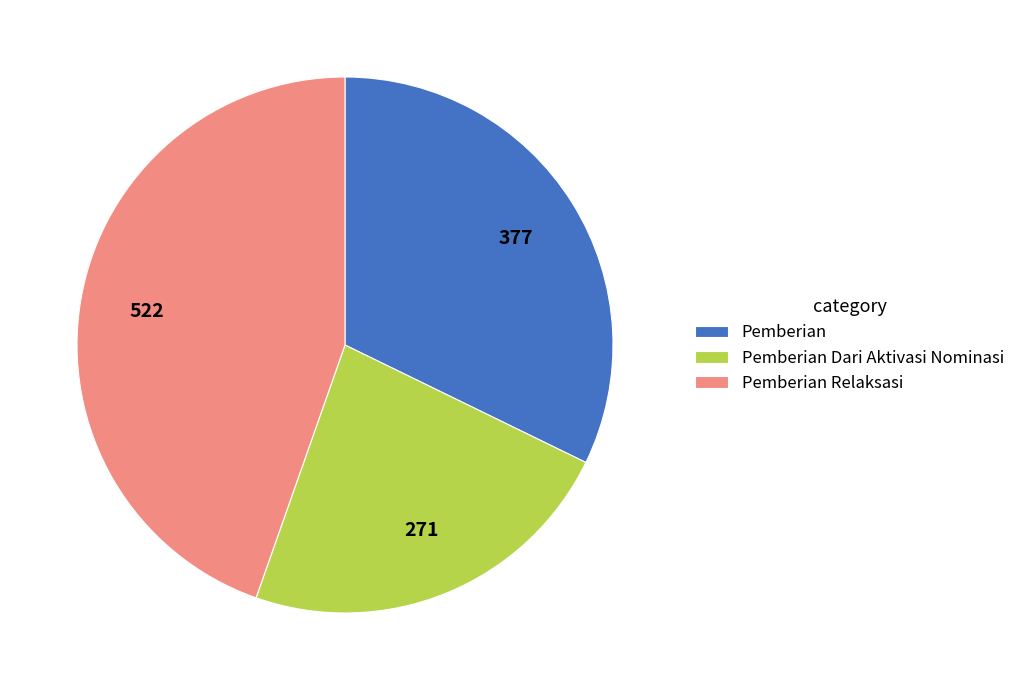

Which slice is the largest?

Pemberian Relaksasi